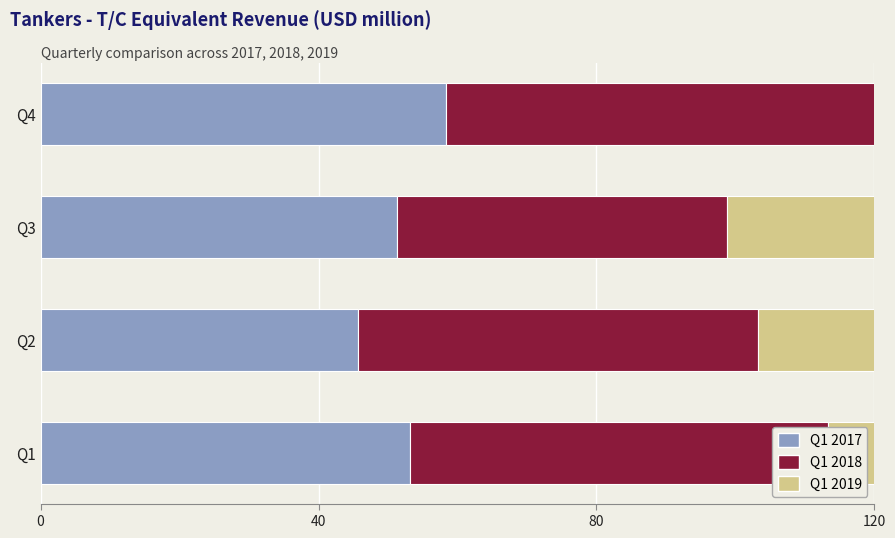

What are all the series names shown in the legend?

Q1 2017, Q1 2018, Q1 2019